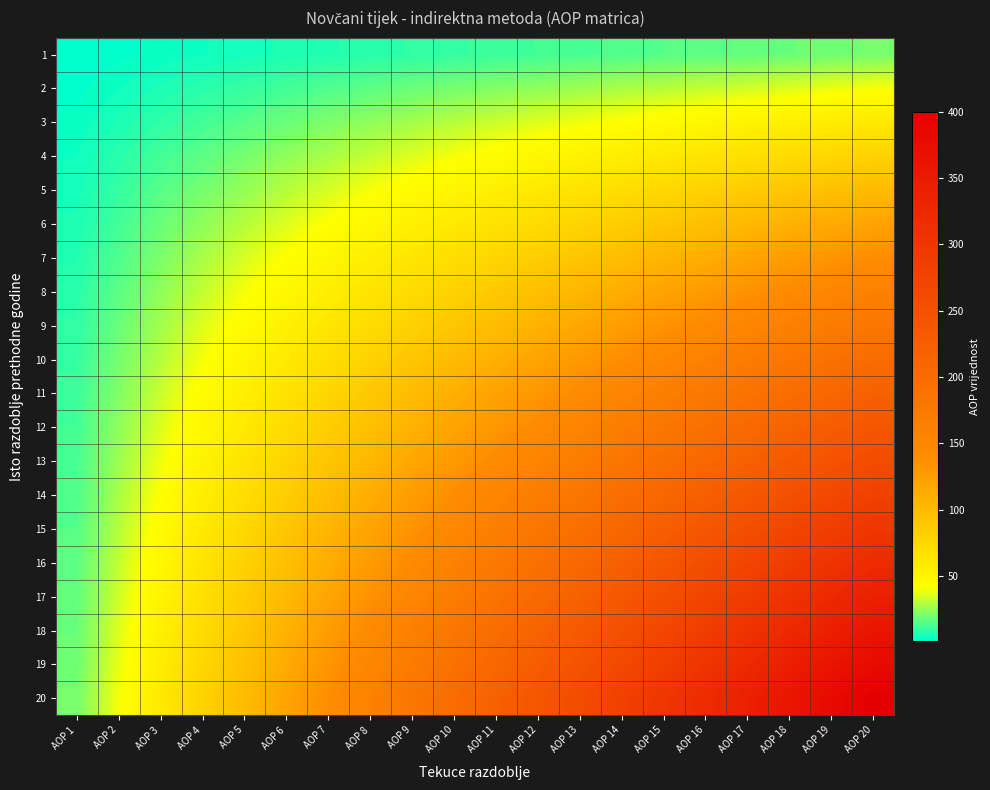

What is the maximum value shown in the chart?

400